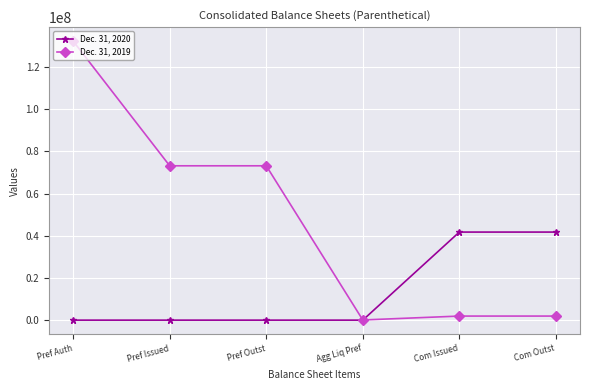

Reading left to right, list all the values displayed in this chart.

Dec. 31, 2020: Pref Auth=0	Pref Issued=0	Pref Outst=0	Agg Liq Pref=0	Com Issued=41725797	Com Outst=41725797
Dec. 31, 2019: Pref Auth=132207290	Pref Issued=73125790	Pref Outst=73125790	Agg Liq Pref=77965	Com Issued=1929555	Com Outst=1929555